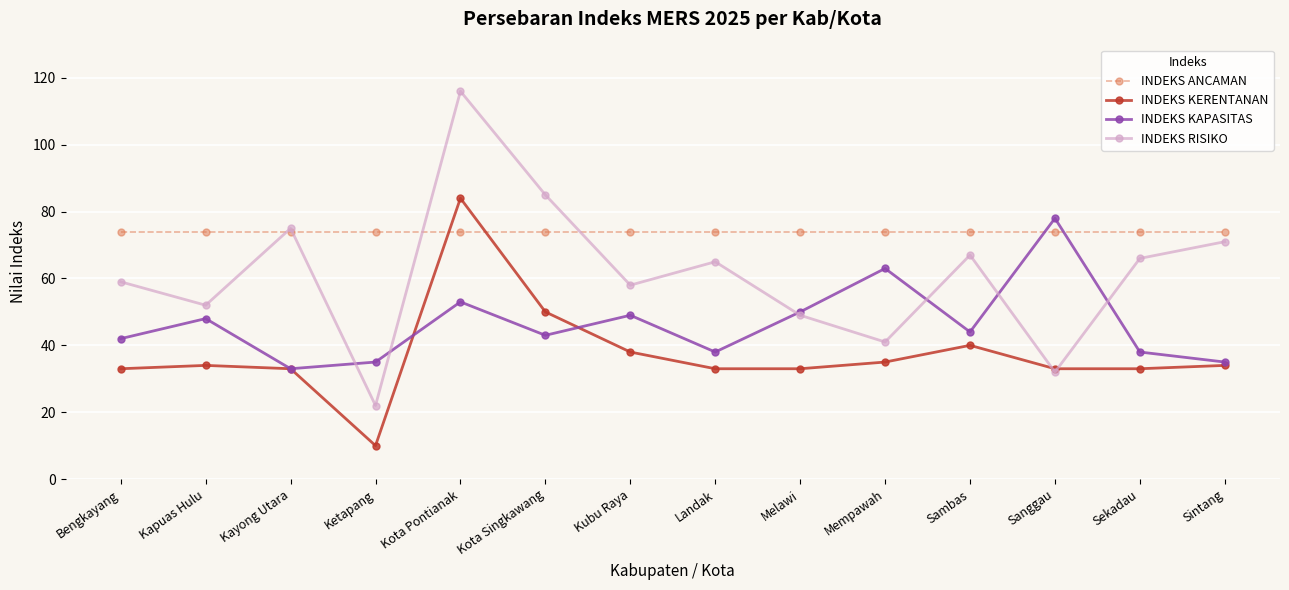

List the series in order of their overall mean, highest first.

INDEKS ANCAMAN, INDEKS RISIKO, INDEKS KAPASITAS, INDEKS KERENTANAN